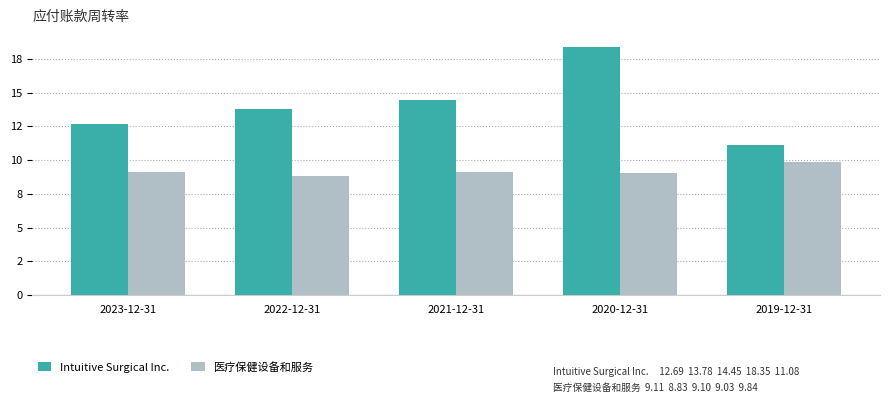

Where is Intuitive Surgical Inc. nearest to the value 14?

2022-12-31